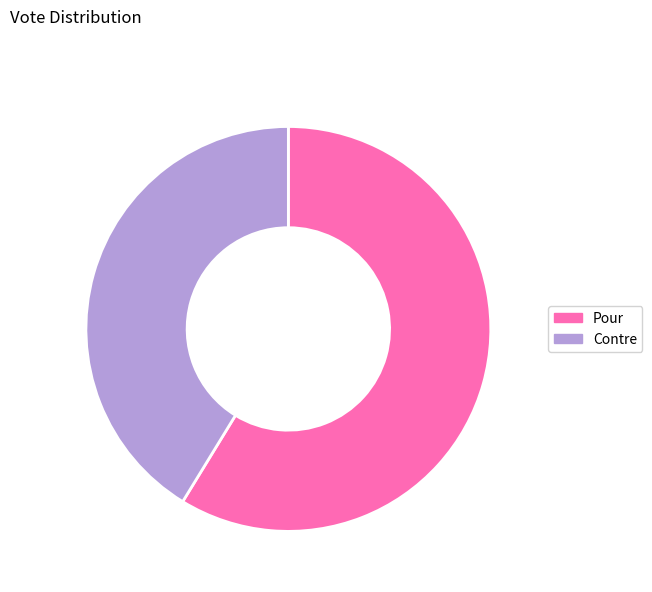

Between Contre and Pour, which is larger?

Pour